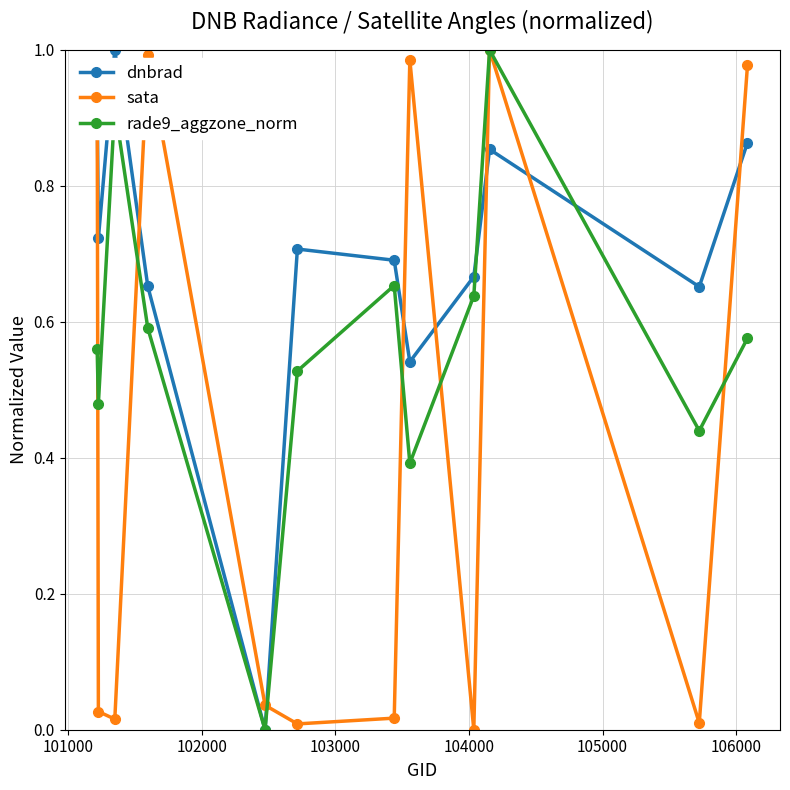

True or false: dnbrad and sata intersect in this chart.

True